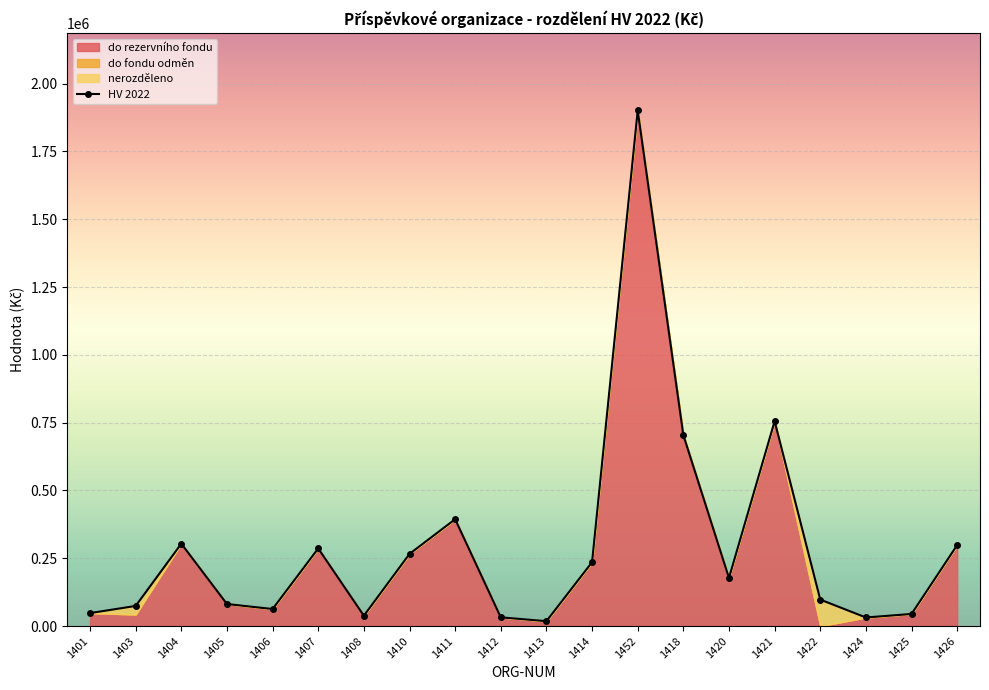

What position from the right is 1403?

19